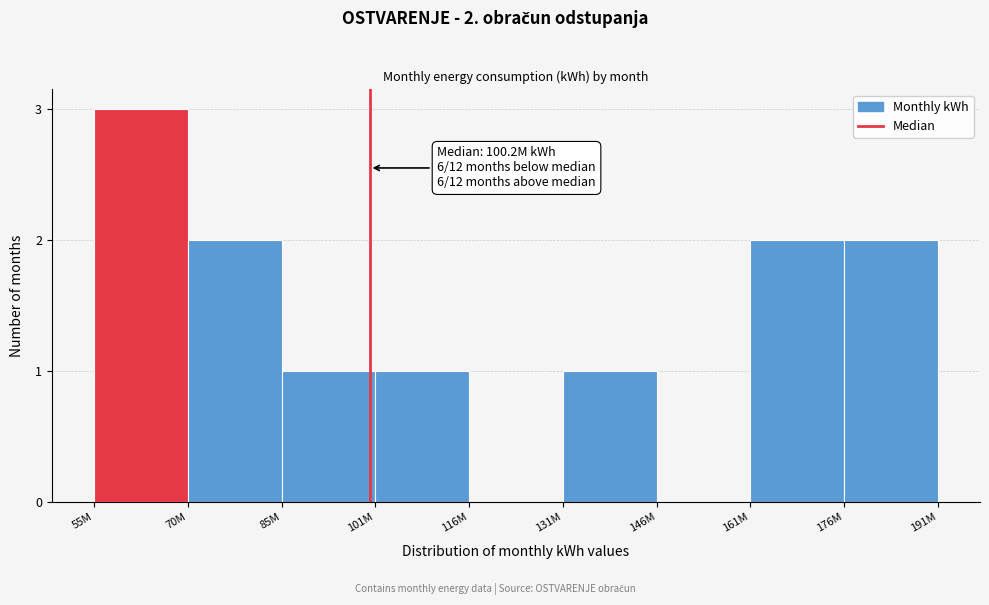

Reading right to left, transcribe all the data shown in this chart.

176M=2	161M=2	146M=0	131M=1	116M=0	101M=1	85M=1	70M=2	55M=3